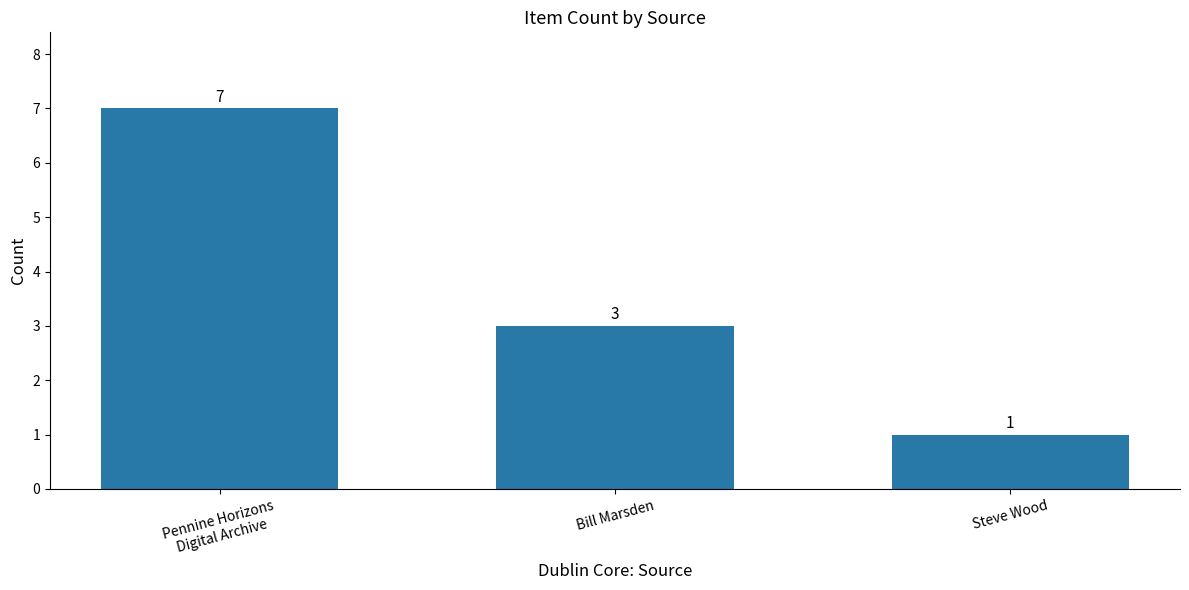

List the labels in order of value, smallest first.

Steve Wood, Bill Marsden, Pennine Horizons
Digital Archive